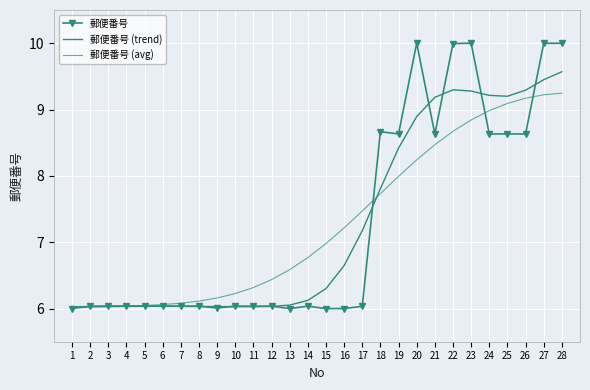

What is the difference between the maximum and second lowest values in the 郵便番号 (trend) series?

3.5